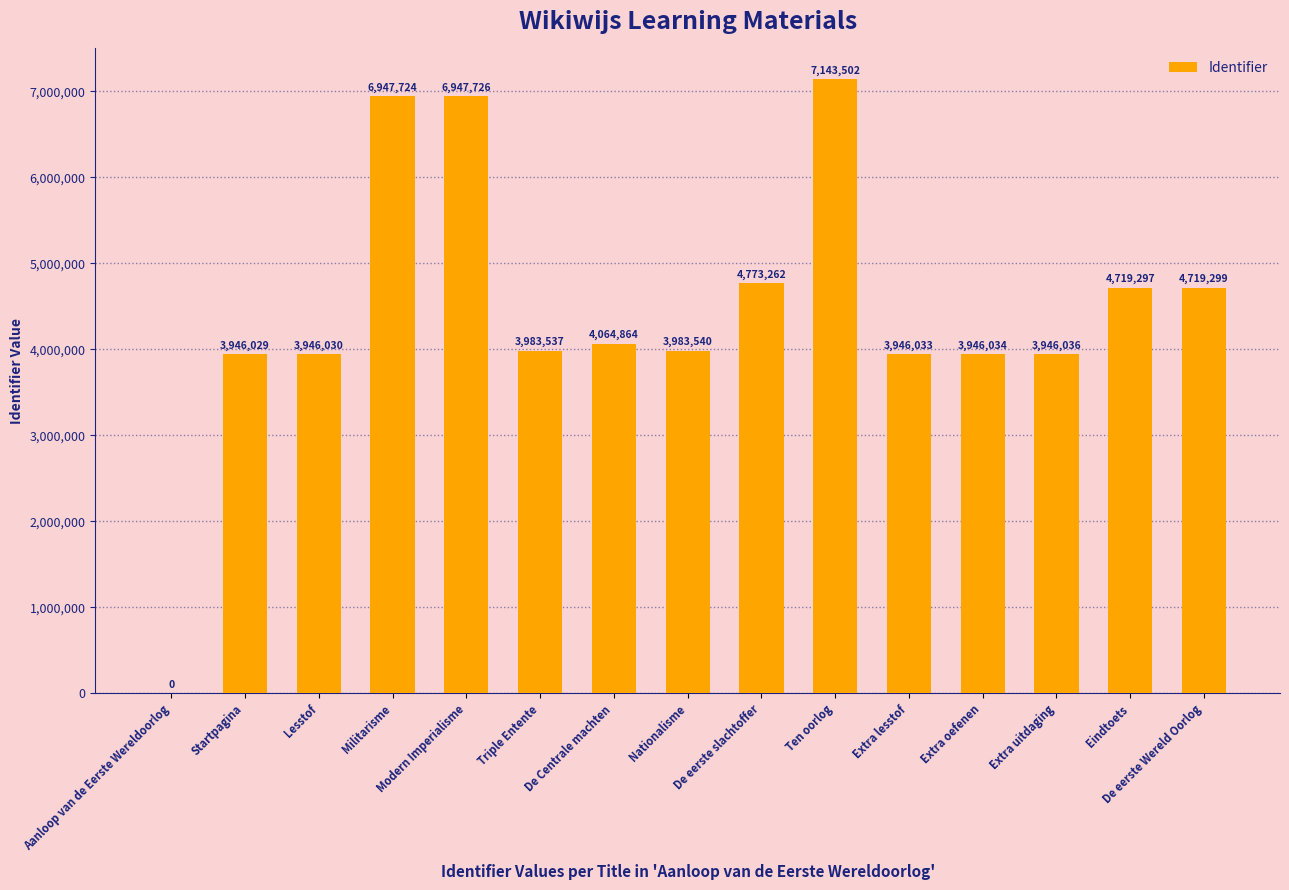

Which has a higher value, Nationalisme or Triple Entente?

Nationalisme